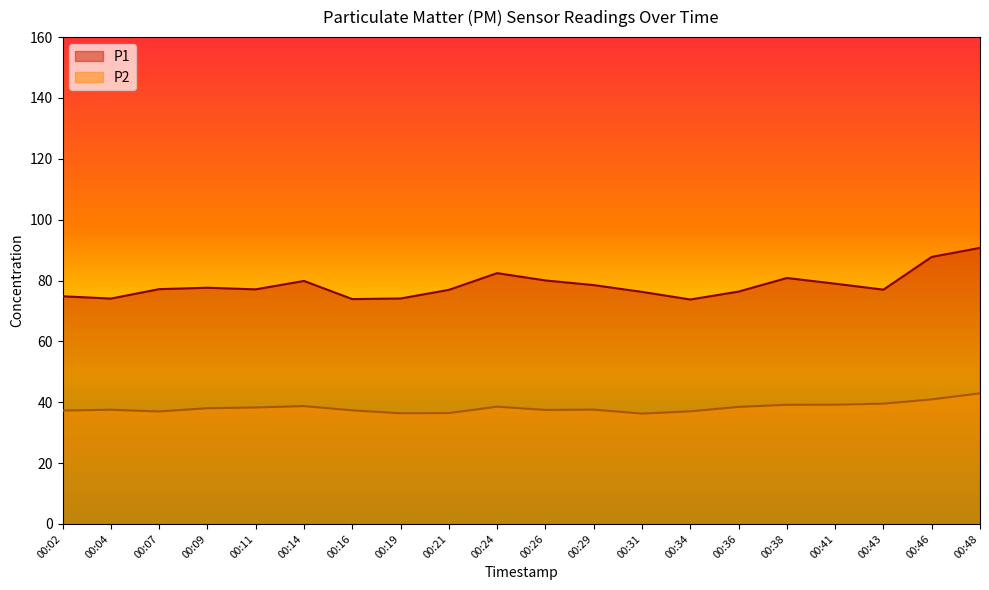

Rank the series at 00:34 from highest to lowest value.

P1, P2